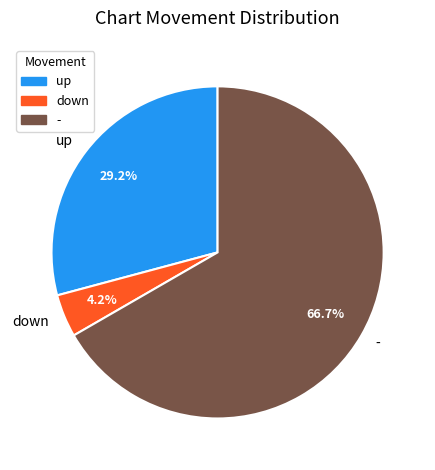

Combined, do up and down account for over 50%?

No